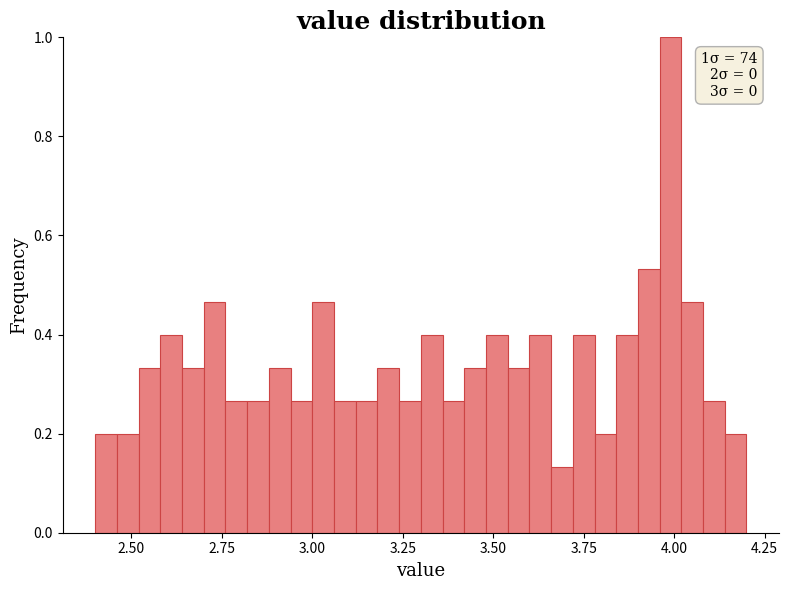

Around what value on the x-axis is the tallest bar? Give the approximate position of its centre, as read against the axis.

4.00